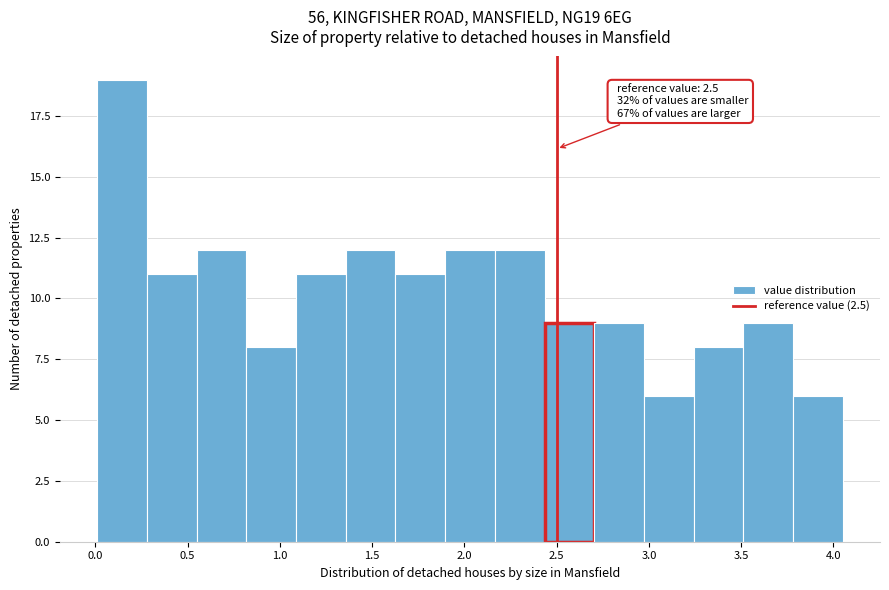

Which range on the x-axis has the tallest bar?

0.00 to 0.30